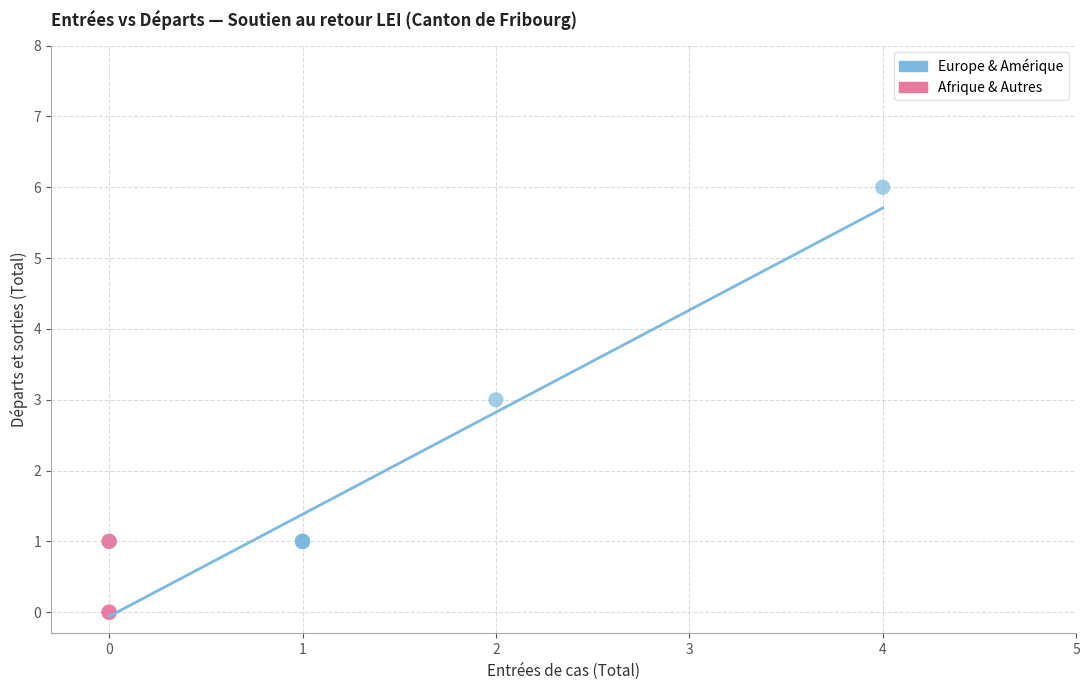

Which series reaches the maximum Y coordinate?

Europe & Amérique